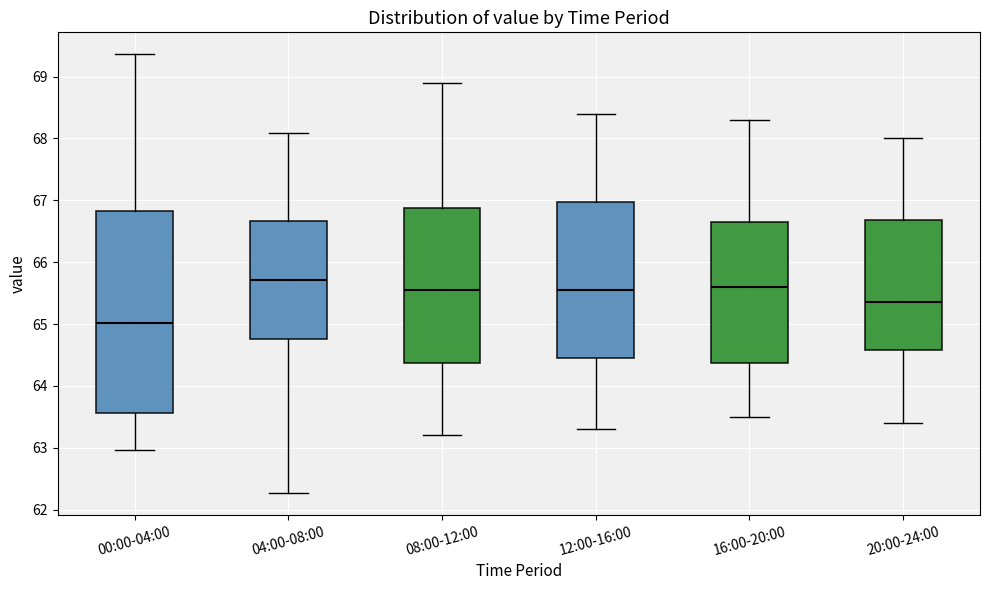

Reading left to right, read every box against the y-axis: the position of its median line, the range the box covers, and the ends of its whiskers. The values are not printed on the chart, so give them approximately, as read against the axis.

00:00-04:00: median 65.0, box 63.6 to 66.8, whiskers 63.0 to 69.4
04:00-08:00: median 65.7, box 64.8 to 66.7, whiskers 62.3 to 68.1
08:00-12:00: median 65.6, box 64.4 to 66.9, whiskers 63.2 to 68.9
12:00-16:00: median 65.6, box 64.5 to 67.0, whiskers 63.3 to 68.4
16:00-20:00: median 65.6, box 64.4 to 66.7, whiskers 63.5 to 68.3
20:00-24:00: median 65.4, box 64.6 to 66.7, whiskers 63.4 to 68.0